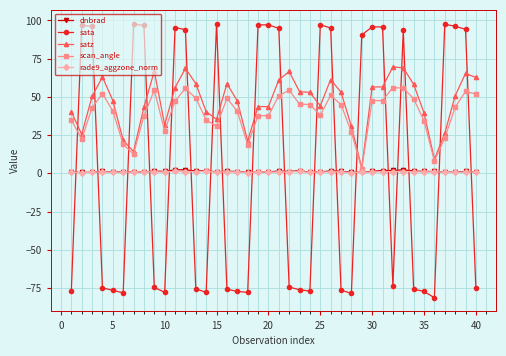

Which series ends up on top after the final intersection of sata and satz?

satz